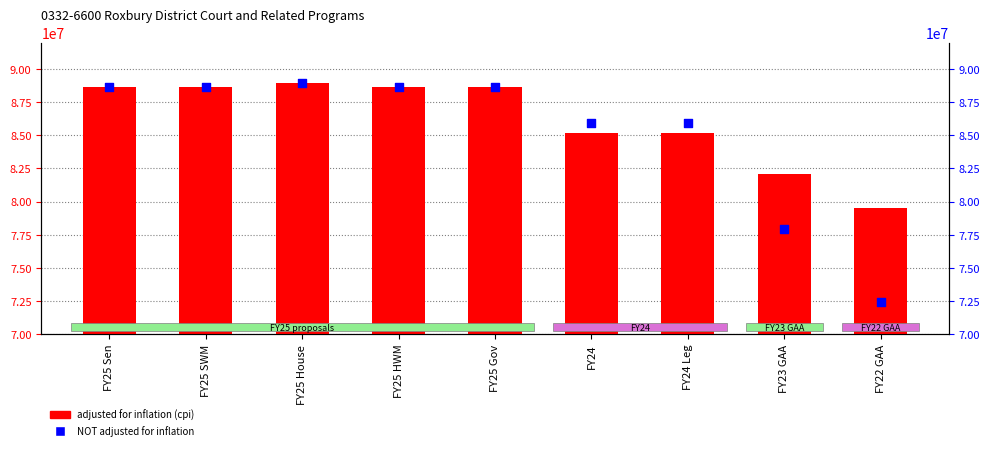

Which series has the largest Y range (max minus min)?

NOT adjusted for inflation